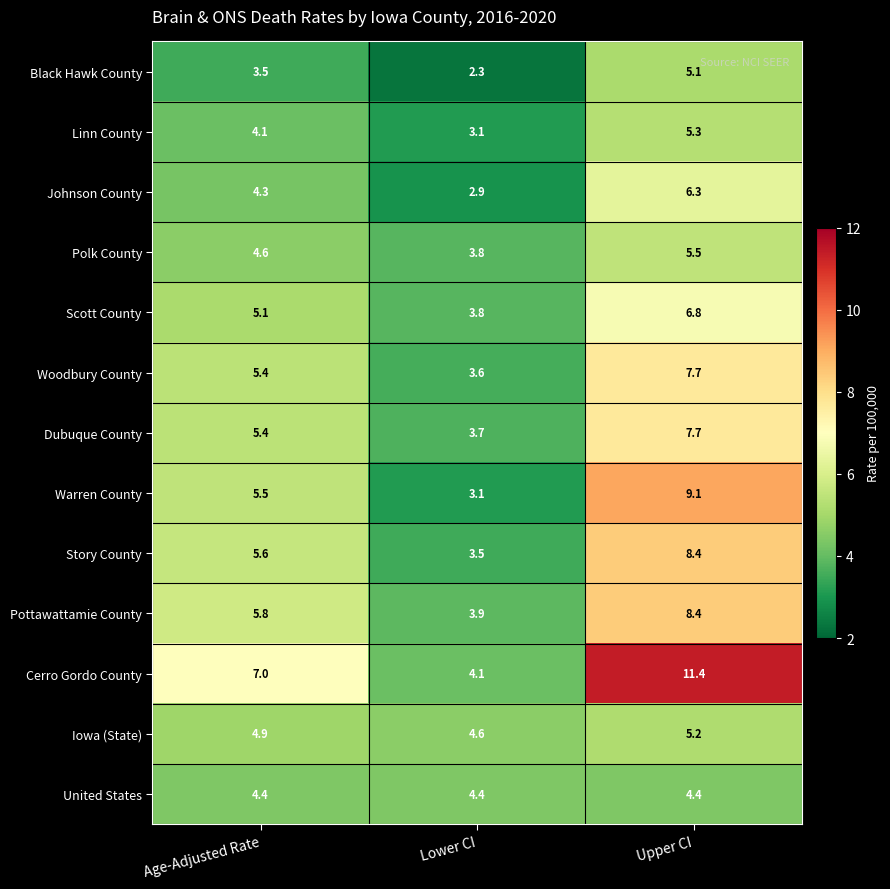

What is the sum of the Cerro Gordo County values at Lower CI and Age-Adjusted Rate?

11.1